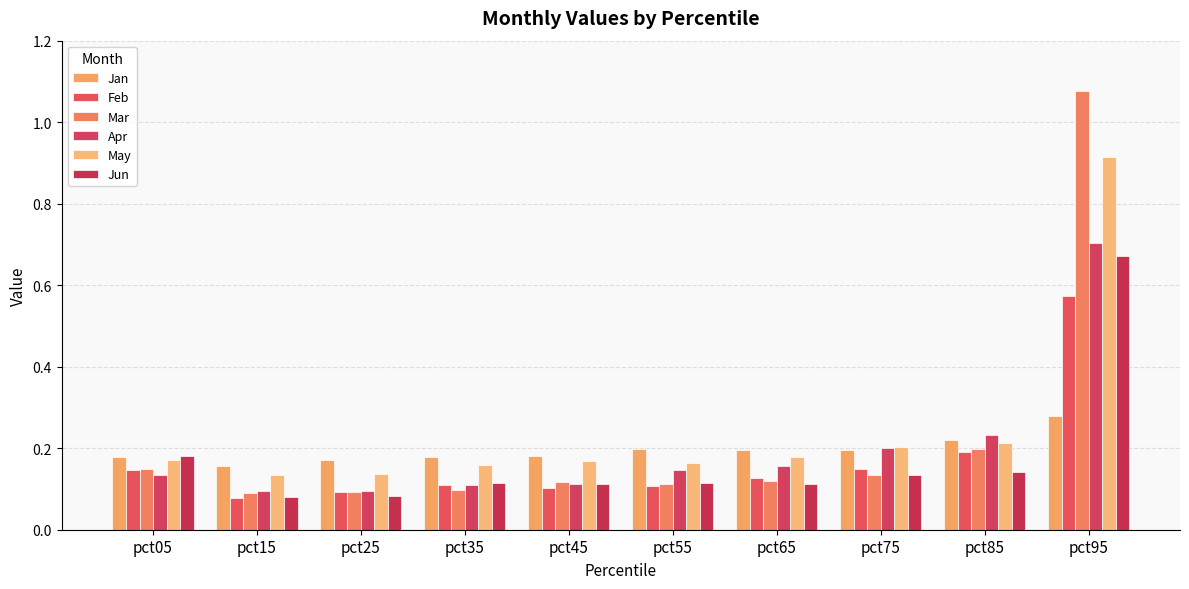

What is the value of the Feb bar at the 9th from the left?

0.2